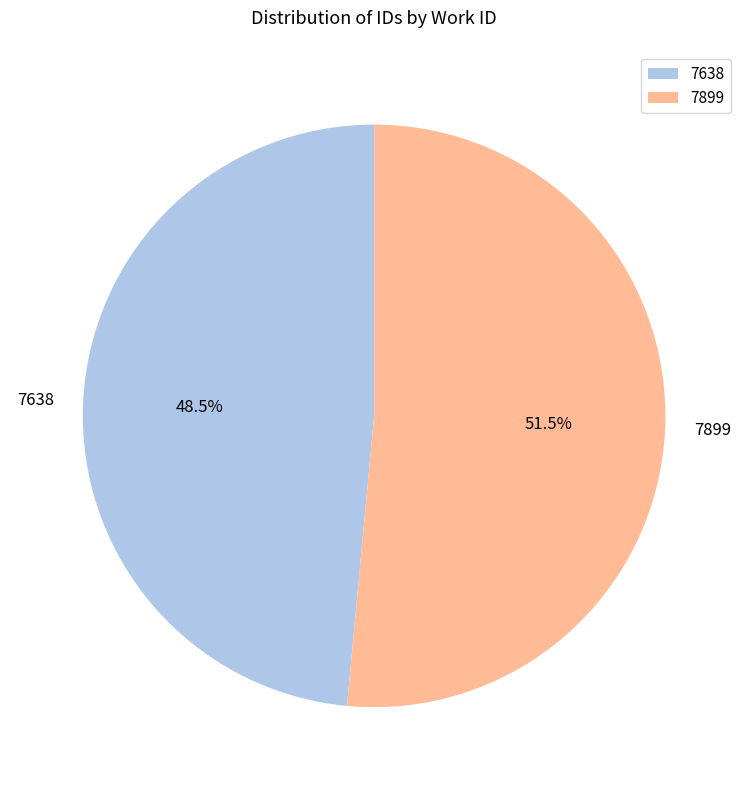

Is there a majority slice in this chart?

Yes